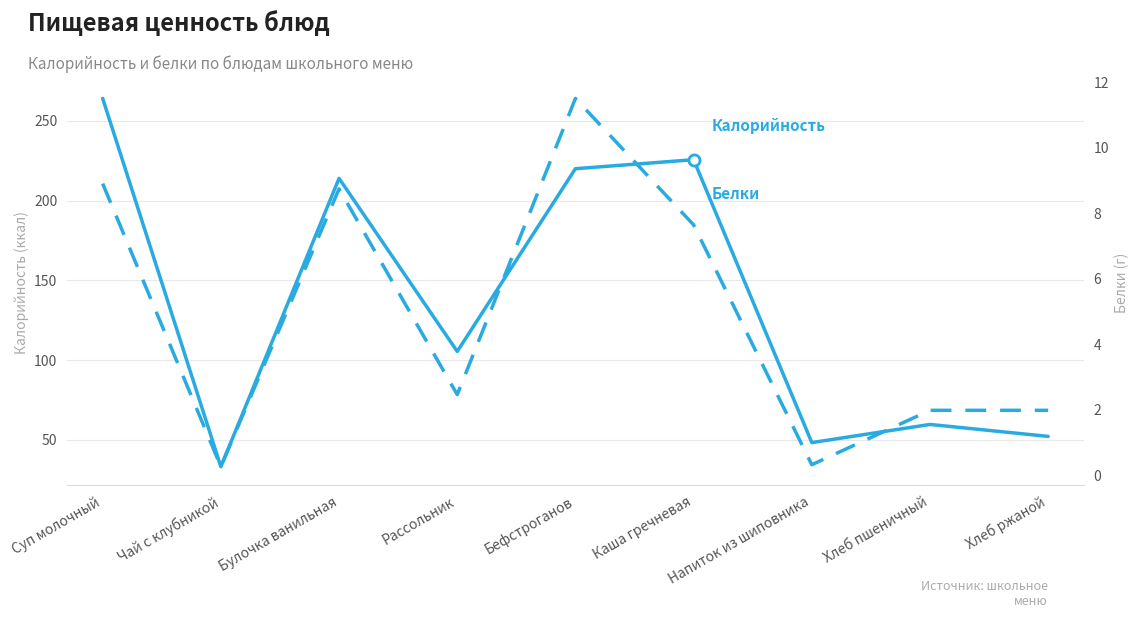

Reading right to left, transcribe all the data shown in this chart.

Калорийность: 52.2	59.7	48.3	225.7	220.0	105.5	214.0	33.2	264.1
Белки: 2.0	2.0	0.3	7.6	11.5	2.5	8.7	0.3	8.9